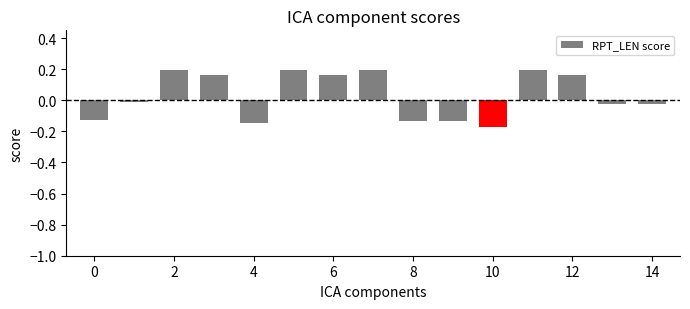

What is the difference between the maximum and second lowest values?

0.3